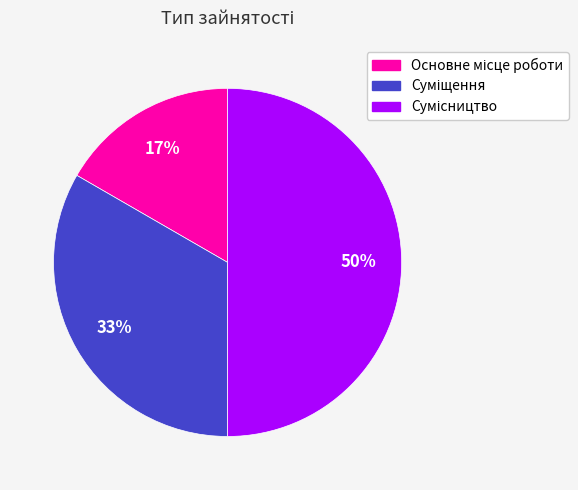

To the nearest percent, what is the average slice percentage?

33%